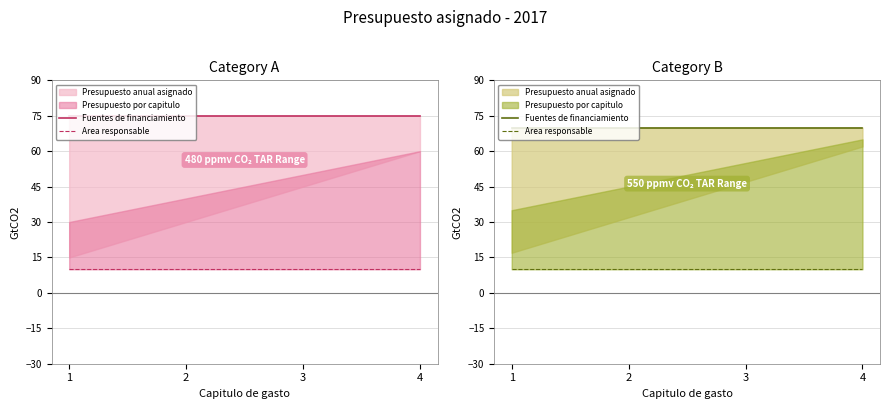

Which series has the largest total across all categories?

Fuentes de financiamiento